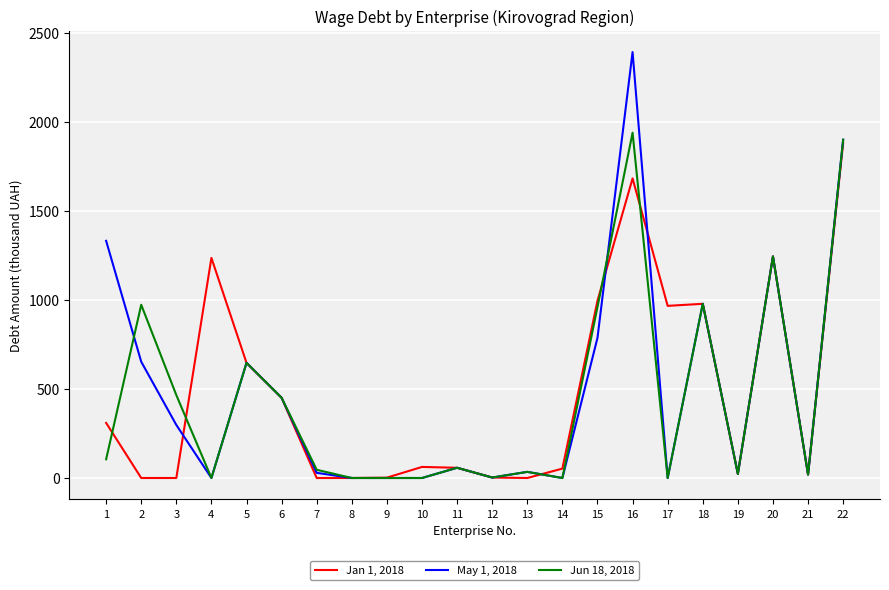

How many series are shown in this chart?

3